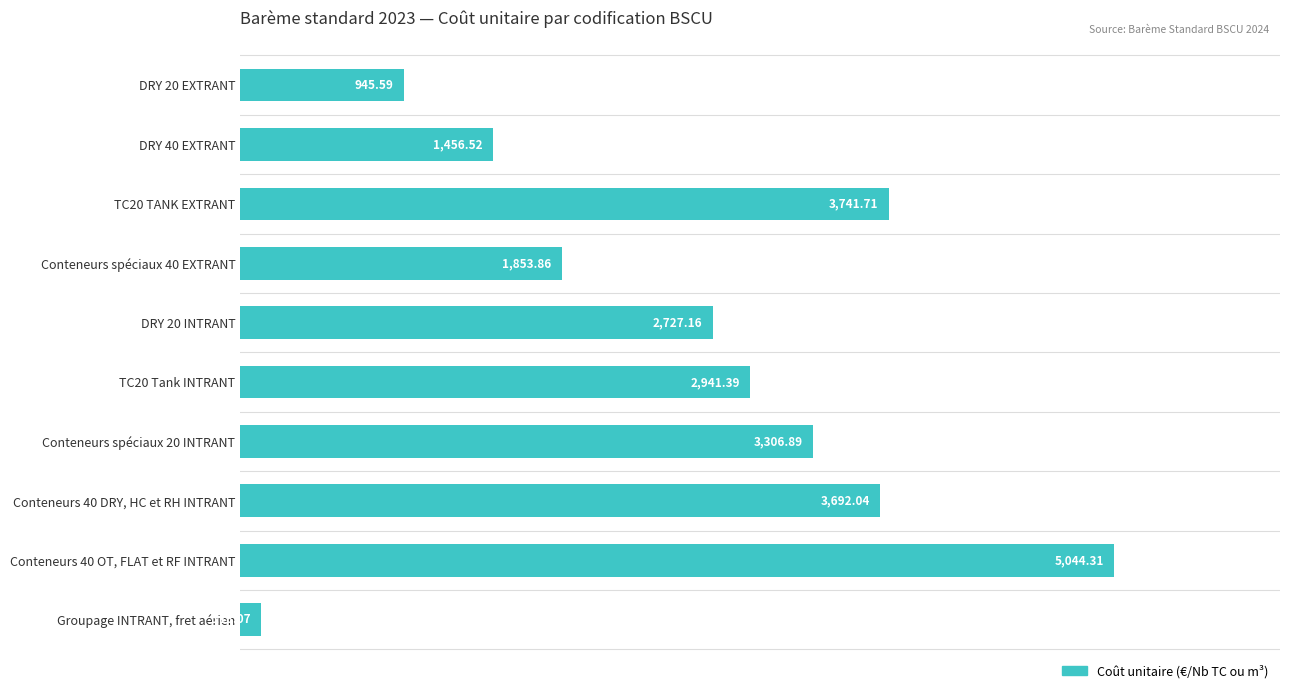

What is the sum of all values?

25827.5